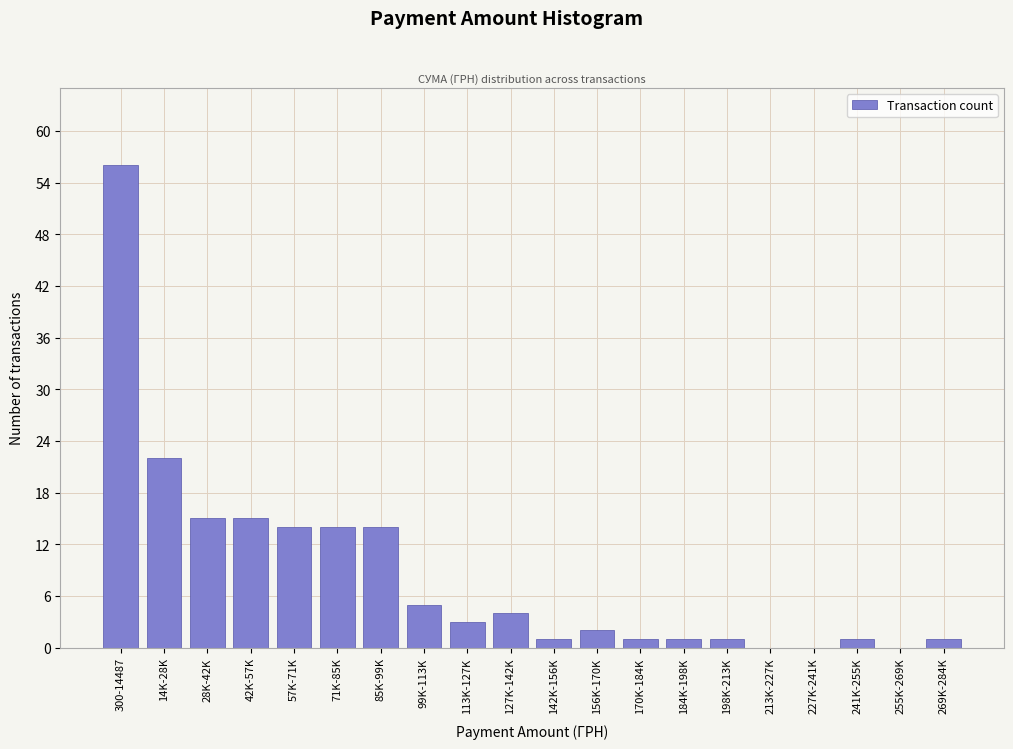

Reading left to right, transcribe all the data shown in this chart.

300-14487=56	14K-28K=22	28K-42K=15	42K-57K=15	57K-71K=14	71K-85K=14	85K-99K=14	99K-113K=5	113K-127K=3	127K-142K=4	142K-156K=1	156K-170K=2	170K-184K=1	184K-198K=1	198K-213K=1	213K-227K=0	227K-241K=0	241K-255K=1	255K-269K=0	269K-284K=1